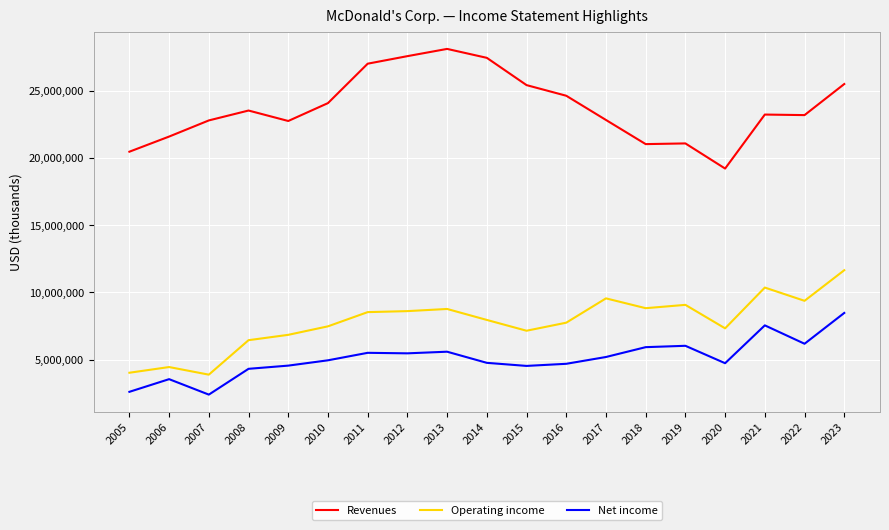

What is the total value across all series at 2012?

41636400